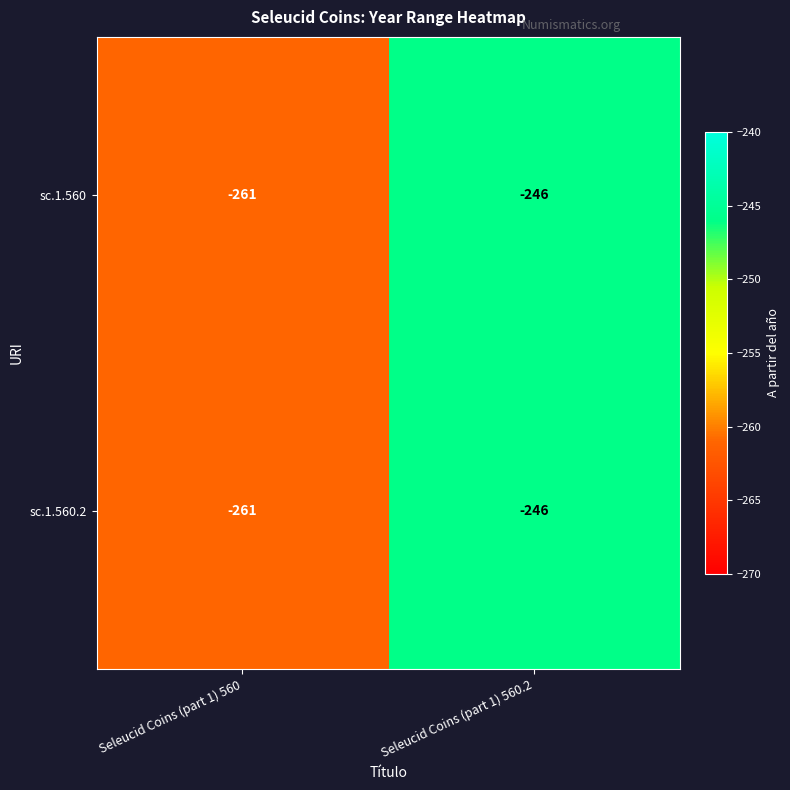

What is the maximum value shown in the chart?

-246